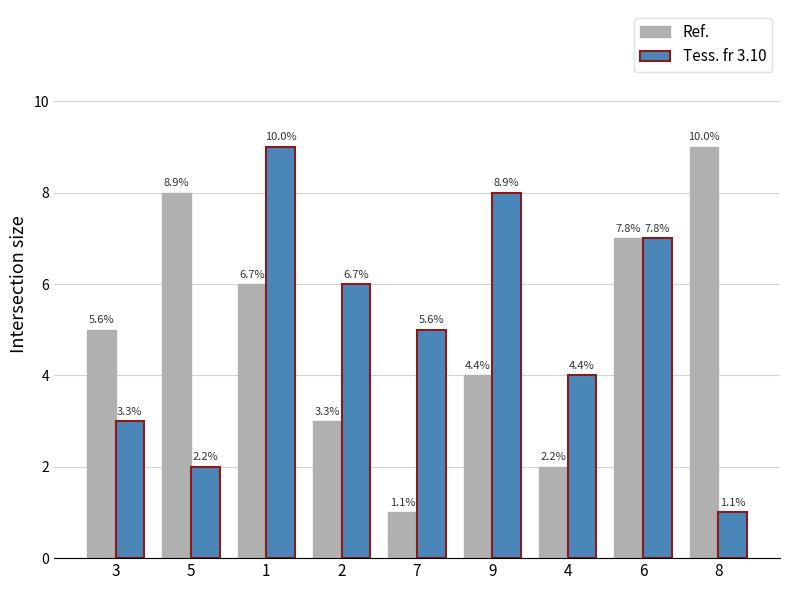

What are all the series names shown in the legend?

Ref., Tess. fr 3.10